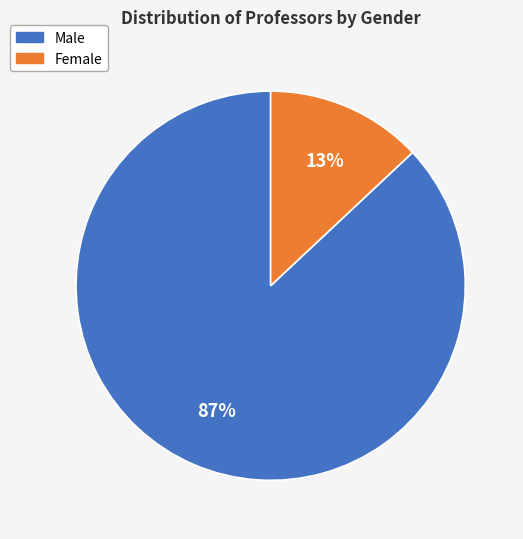

Which category has the biggest portion of the pie?

Male